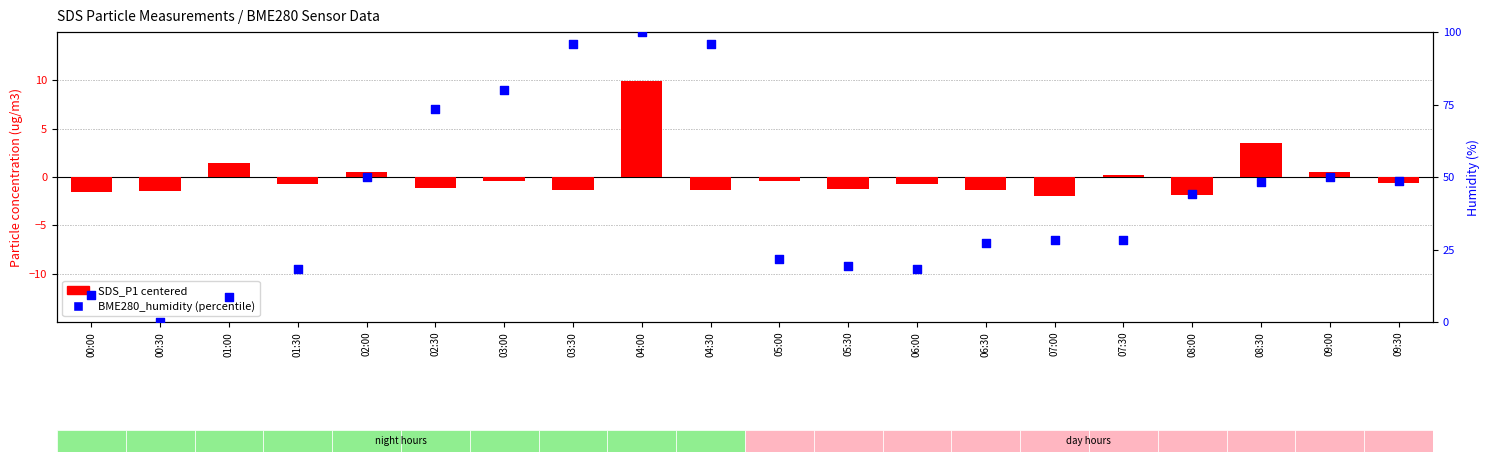

Which series reaches the minimum Y coordinate?

SDS_P1 (centered)